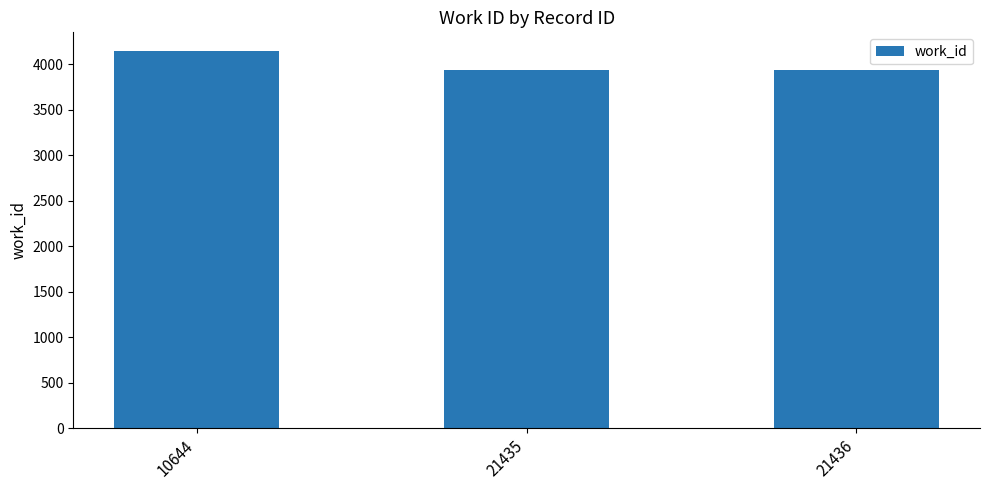

What is the value of the 3rd bar from the left?

3938